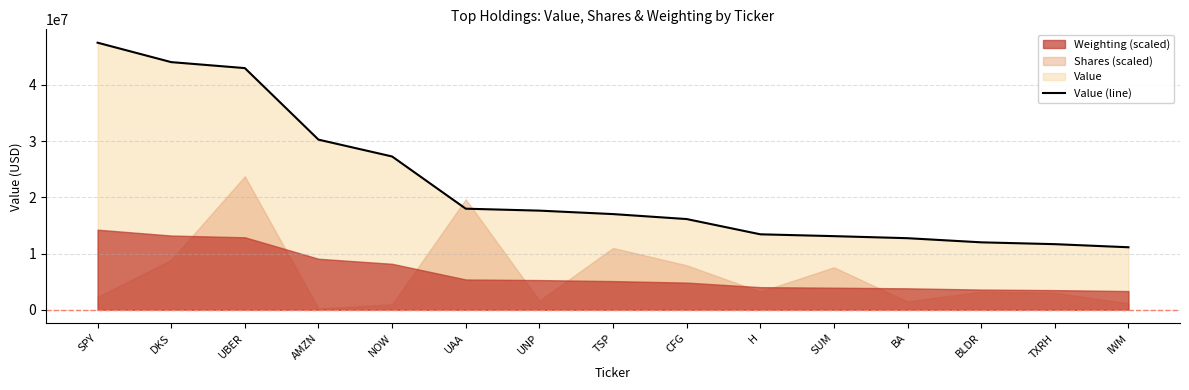

What is the sum of the values at NOW and AMZN?

57522000